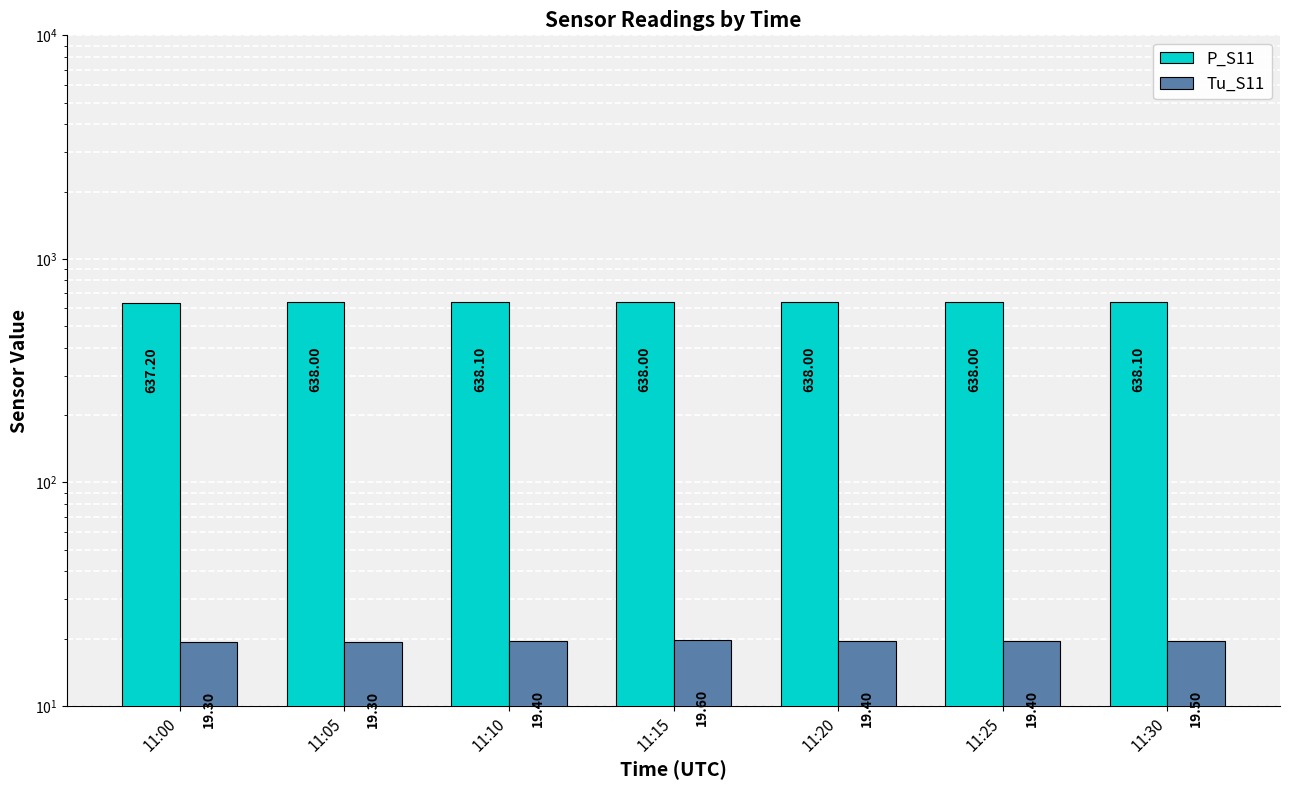

Reading left to right, list all the values displayed in this chart.

P_S11: 637.2	638.0	638.1	638.0	638.0	638.0	638.1
Tu_S11: 19.3	19.3	19.4	19.6	19.4	19.4	19.5